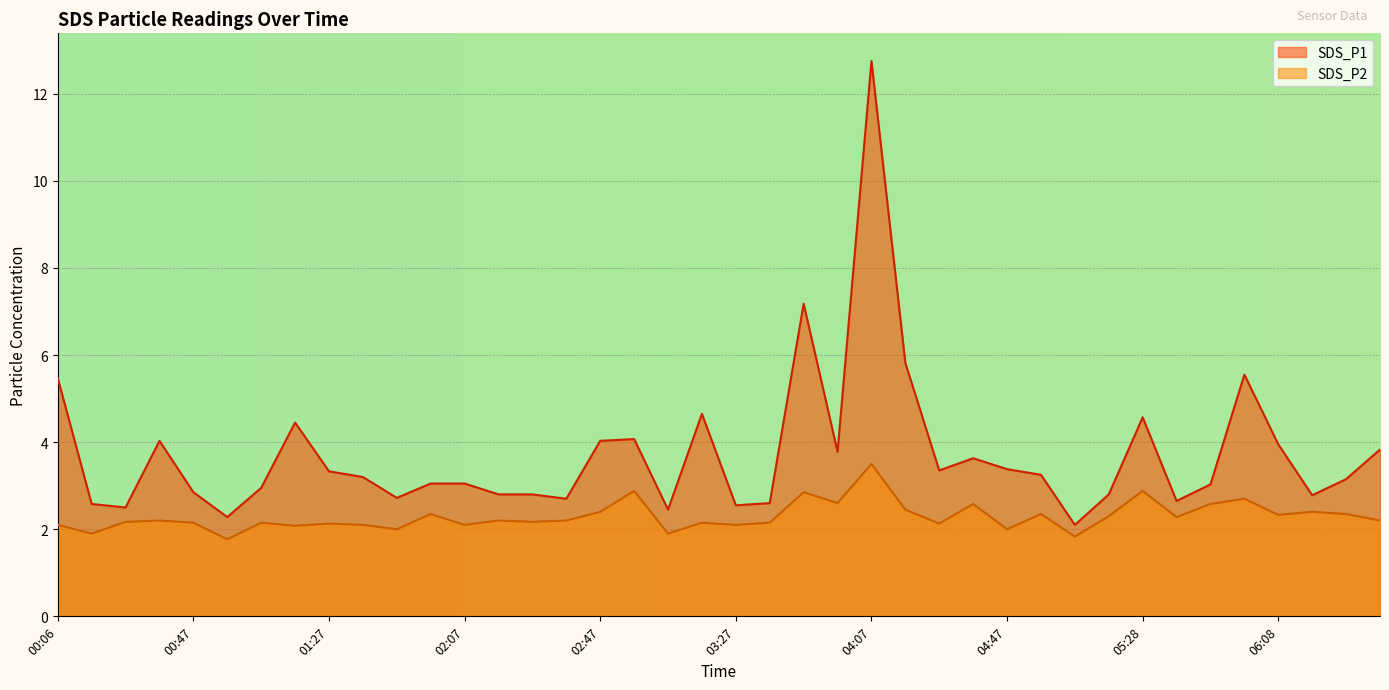

Which series changed the most between 03:57 and 06:28?

SDS_P1